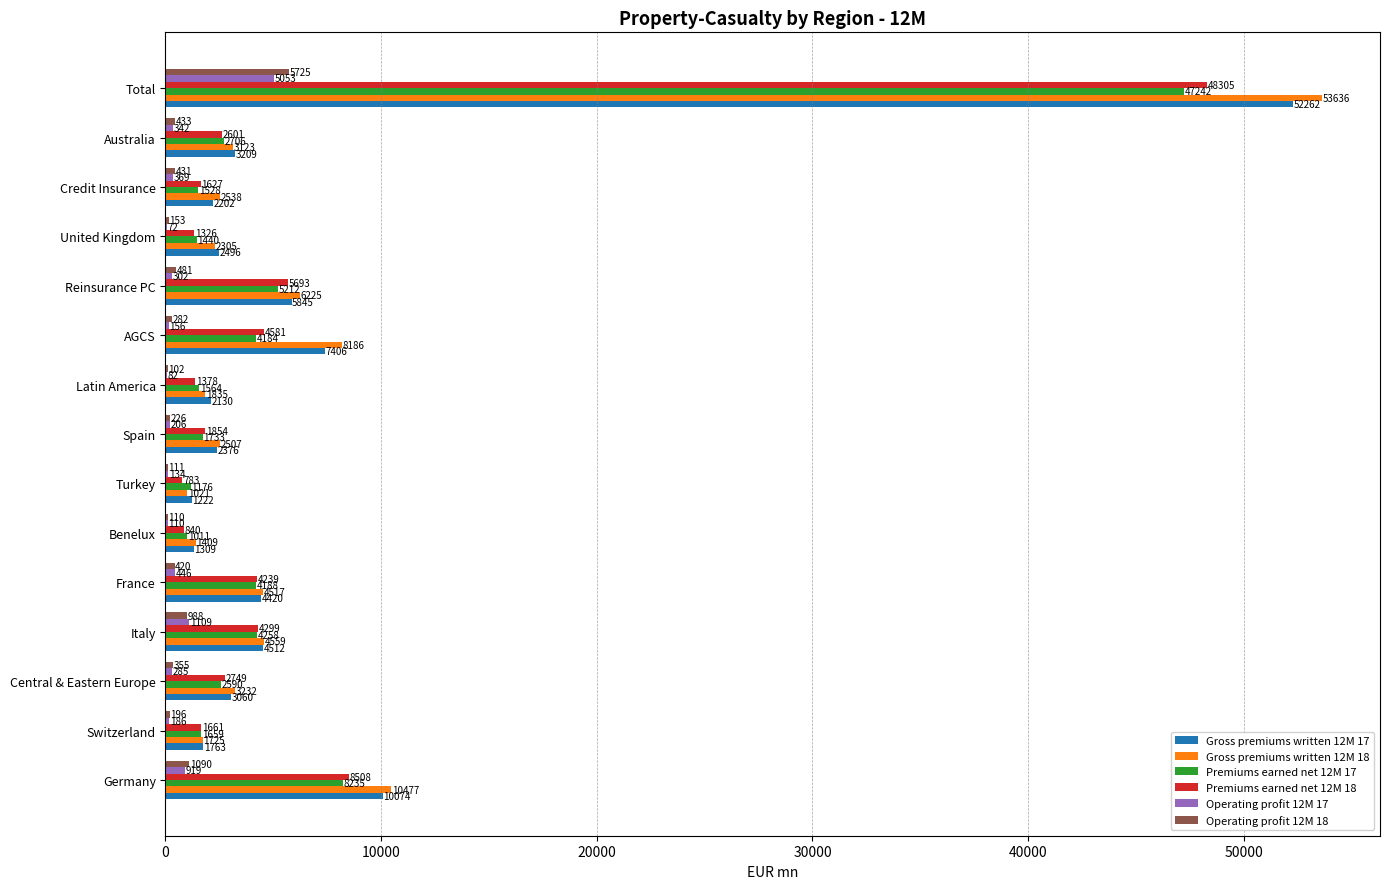

Is it true that Premiums earned net 12M 18 equals 7090.9 at Italy?

False